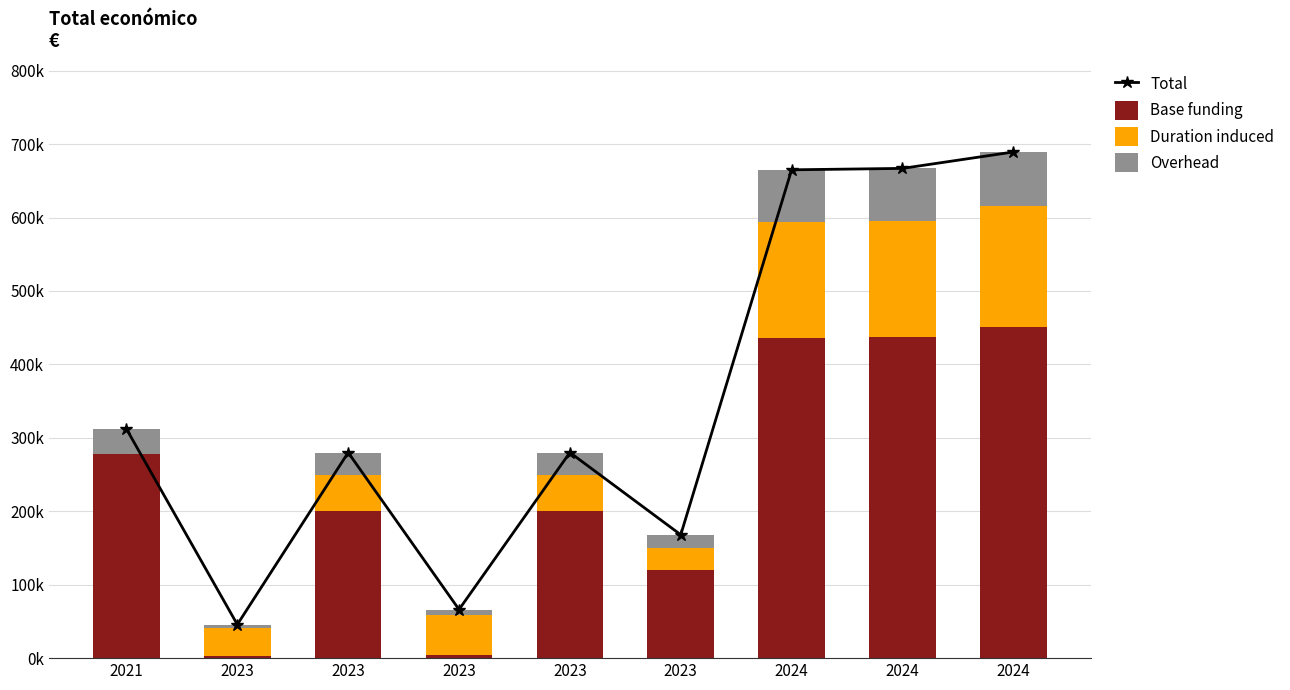

At which category is the sum across all series the highest?

2024